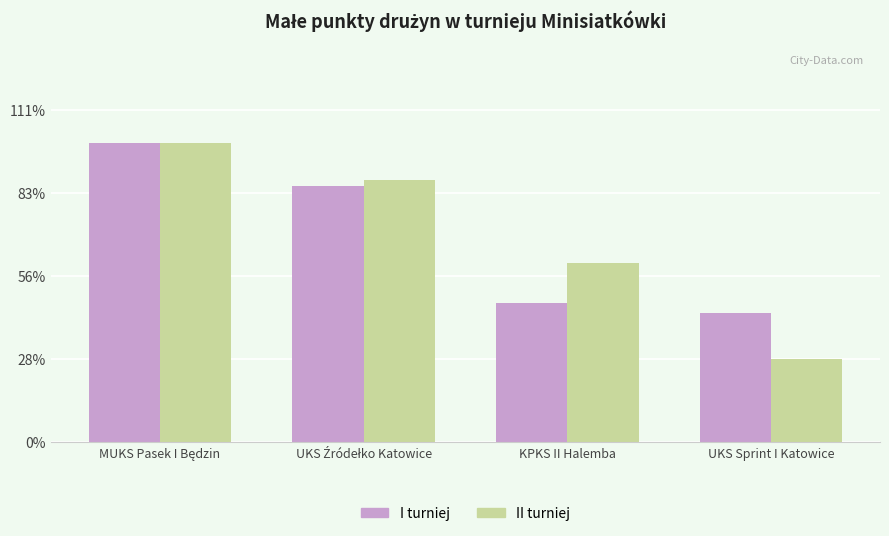

What are all the series names shown in the legend?

I turniej, II turniej